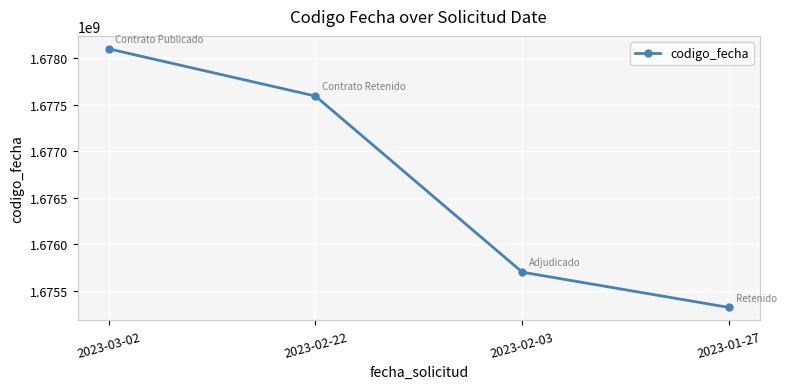

What is the difference between the values at 2023-02-22 and 2023-02-03?

1891534